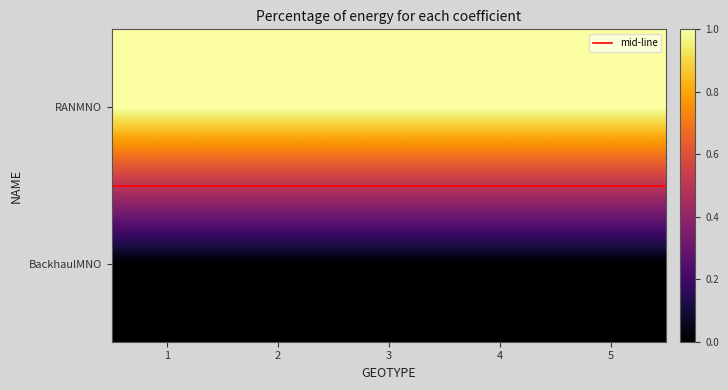

What is the maximum value for RANMNO?

1